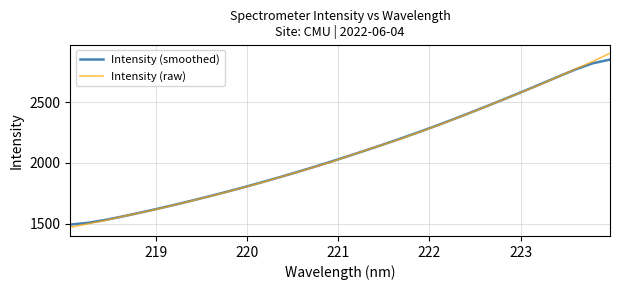

List the series in order of their peak value, lowest first.

Intensity (smoothed), Intensity (raw)